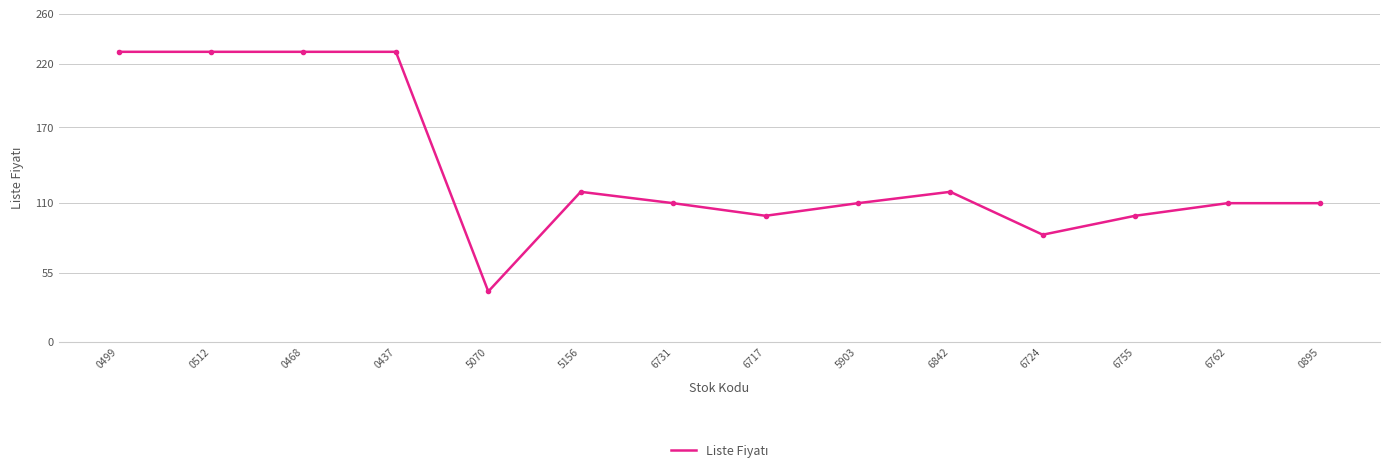

What is the smallest value displayed?

40